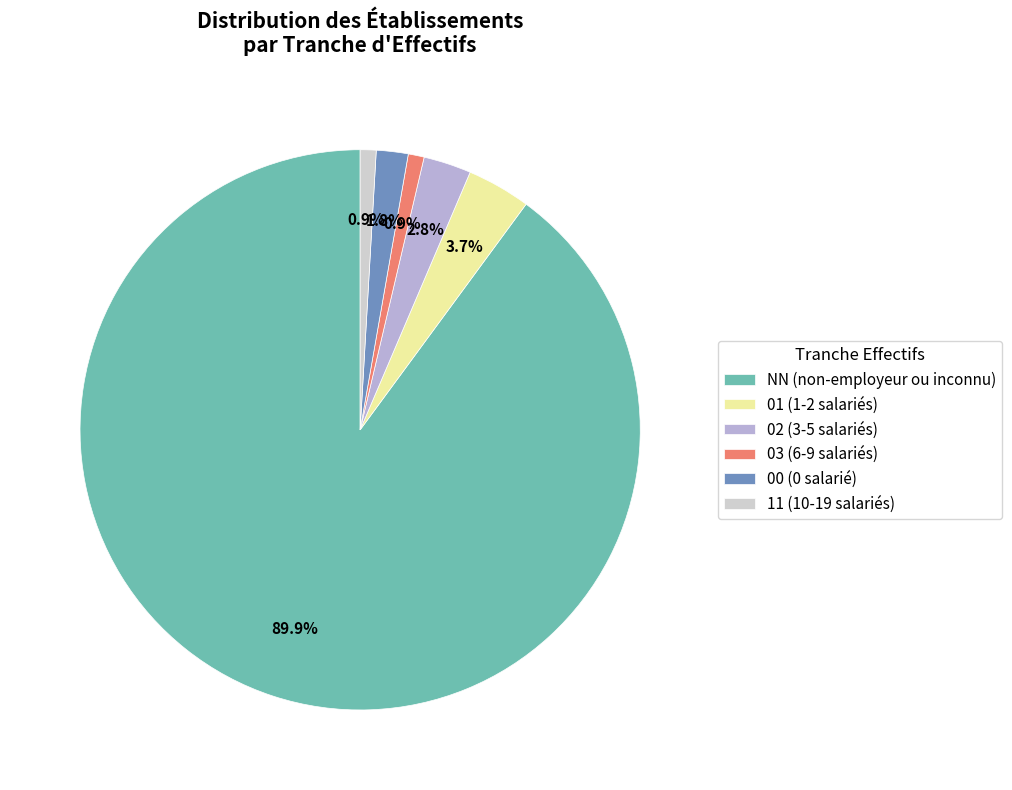

Does NN (non-employeur ou inconnu) represent more than half of the total?

Yes